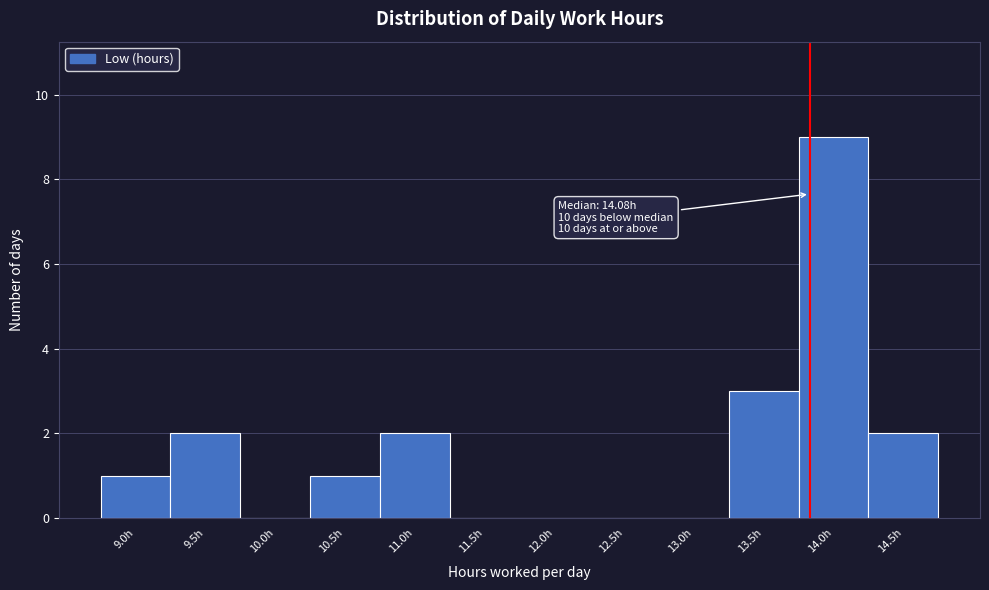

Reading left to right, extract all data points from this chart.

9.0h=1	9.5h=2	10.0h=0	10.5h=1	11.0h=2	11.5h=0	12.0h=0	12.5h=0	13.0h=0	13.5h=3	14.0h=9	14.5h=2